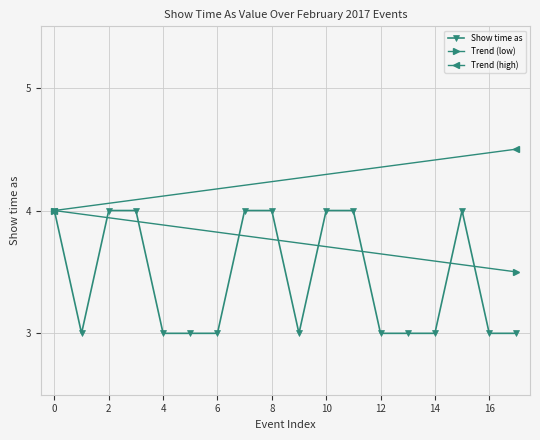

What is the minimum value for Show time as?

3